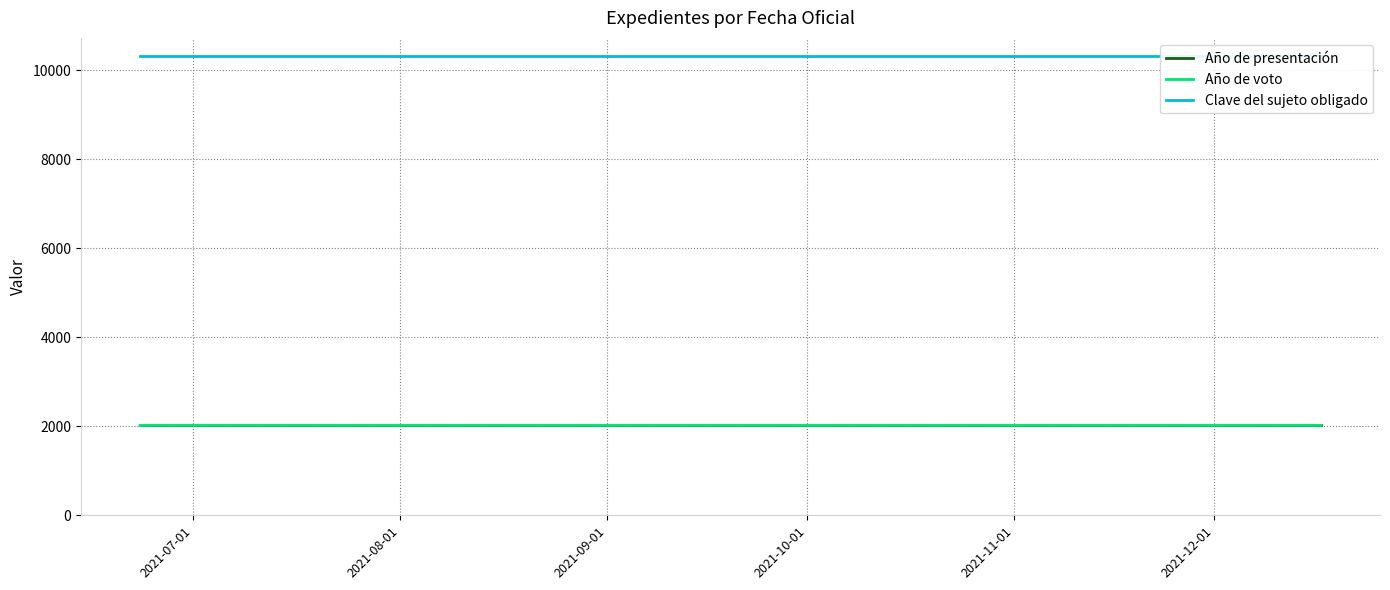

Is it true that Clave del sujeto obligado equals 10313 at 2021-08-01?

True